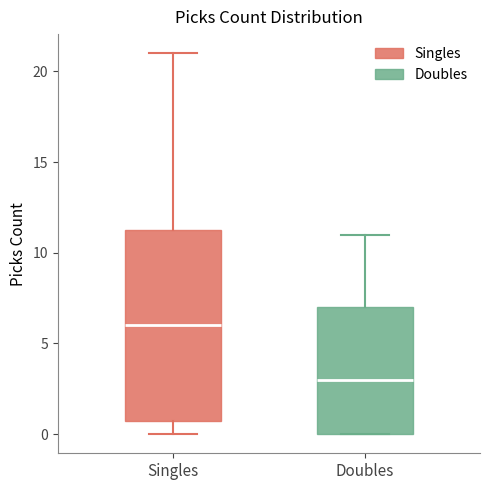

Reading left to right, read every box against the y-axis: the position of its median line, the range the box covers, and the ends of its whiskers. The values are not printed on the chart, so give them approximately, as read against the axis.

Singles: median 6.0, box 1.0 to 11.5, whiskers 0.0 to 21.0
Doubles: median 3.0, box 0.0 to 7.0, whiskers 0.0 to 11.0